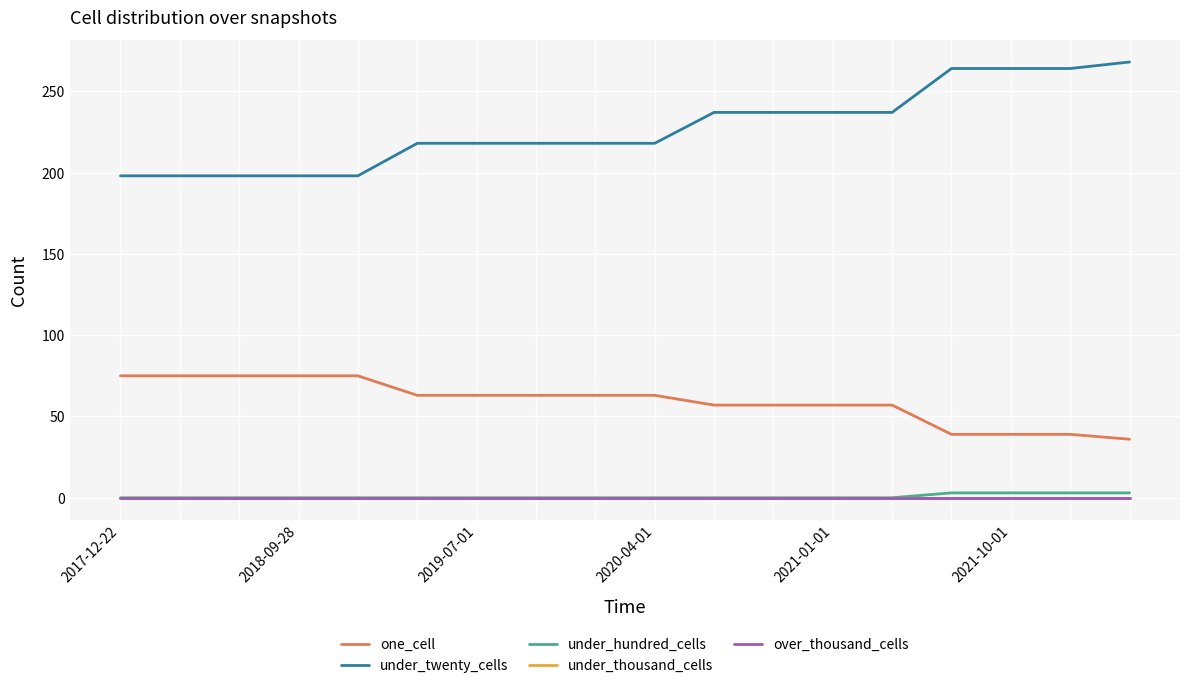

Rank the series by their maximum value, from highest to lowest.

under_twenty_cells, one_cell, under_hundred_cells, under_thousand_cells, over_thousand_cells